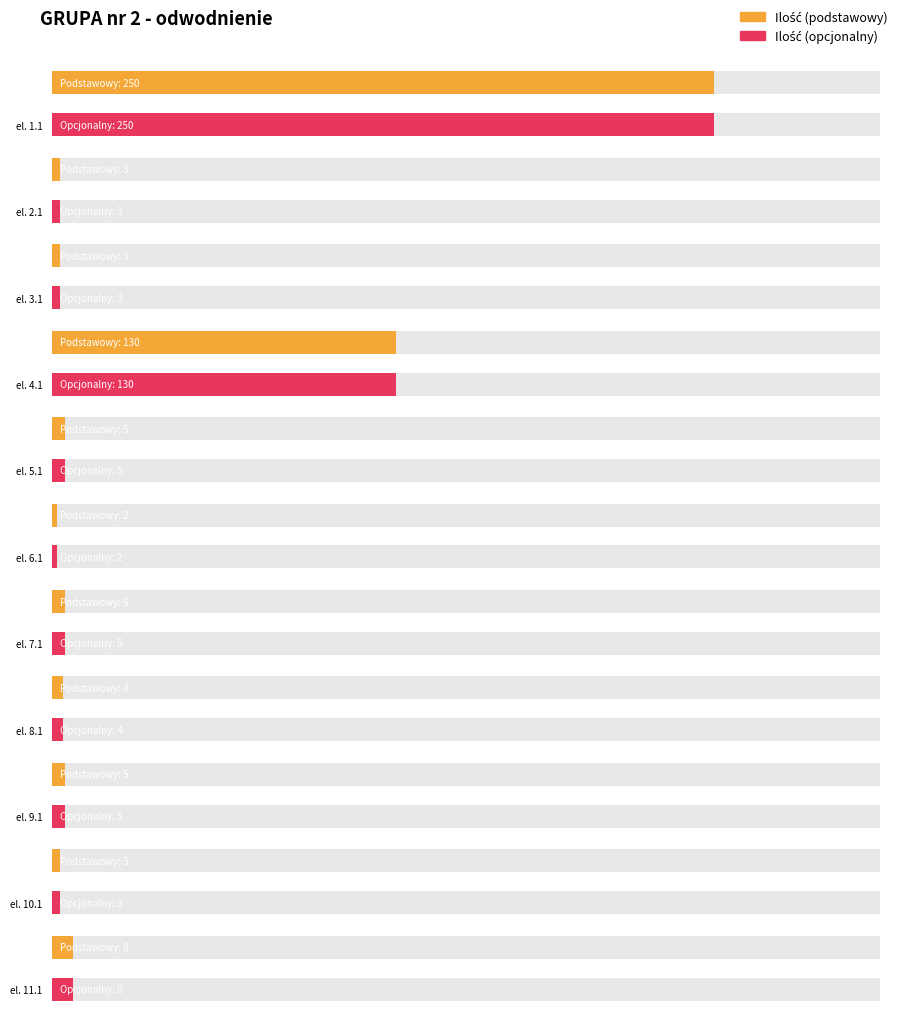

What is the minimum value for Ilość (podstawowy)?

2